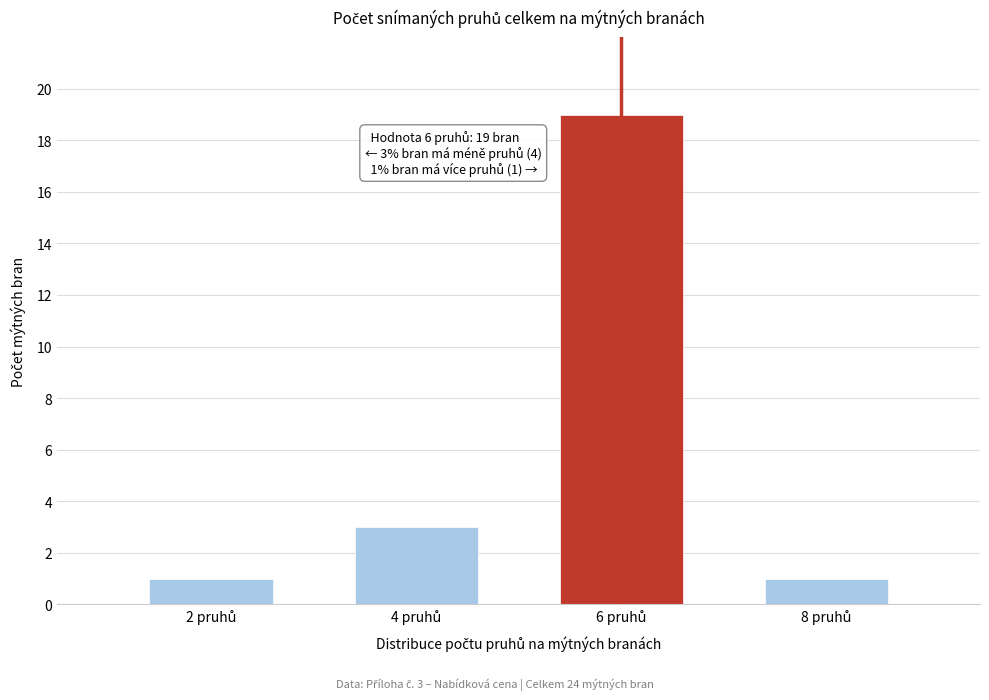

Reading left to right, list all the values displayed in this chart.

1	3	19	1